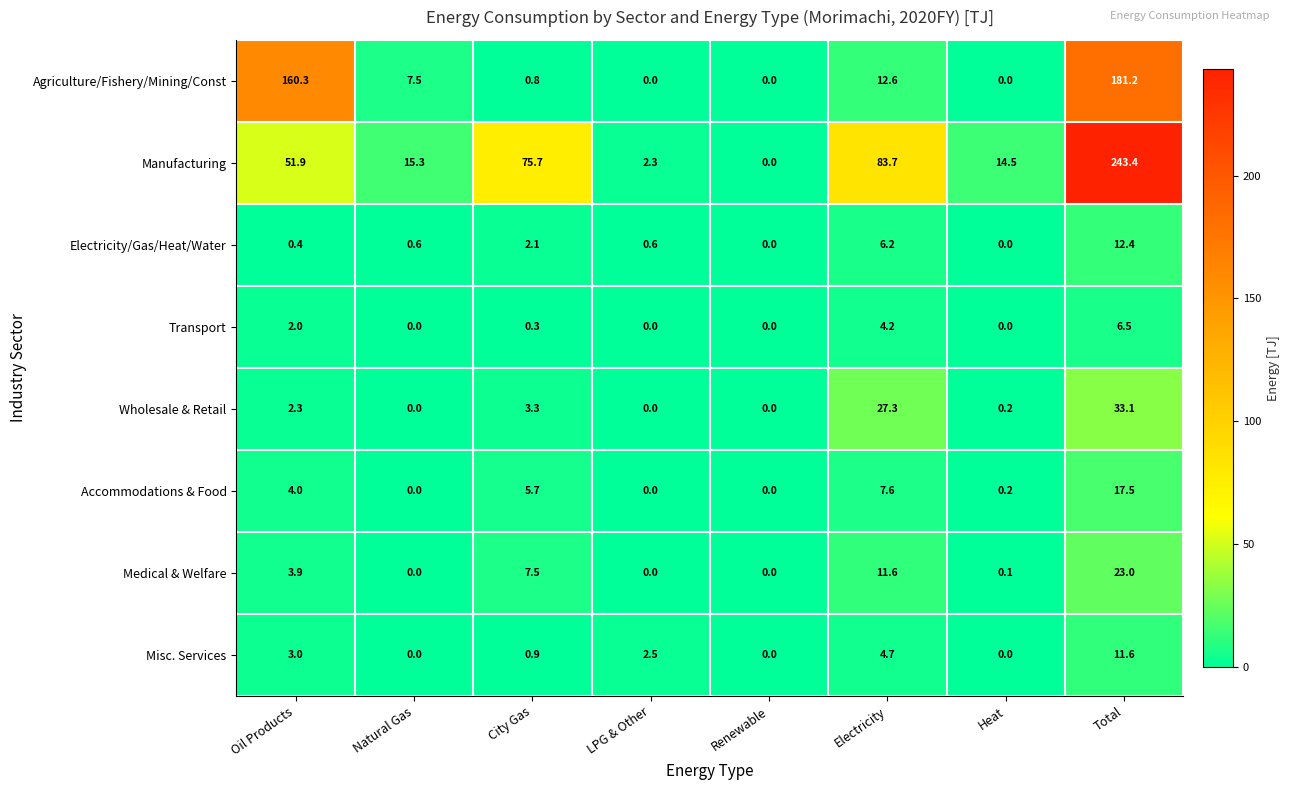

What is the maximum value shown in the chart?

243.4